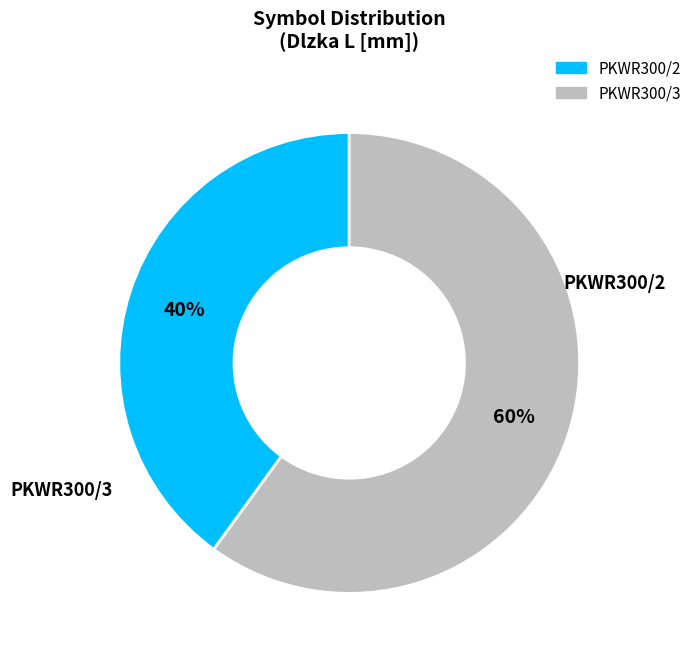

Which category has the smallest portion of the pie?

PKWR300/2